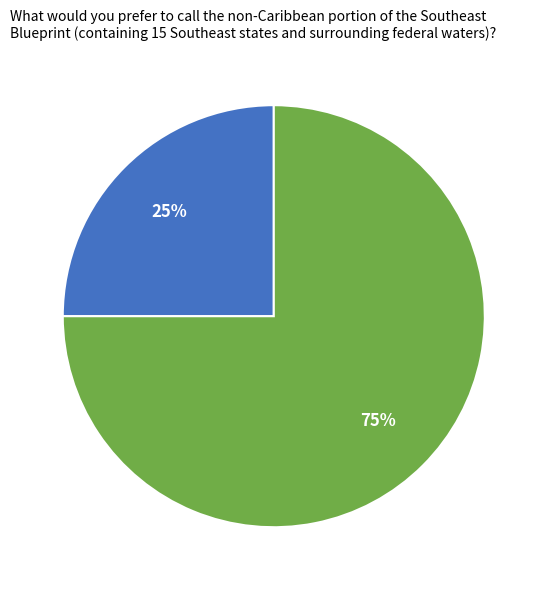

Count the number of slices in the pie.

2